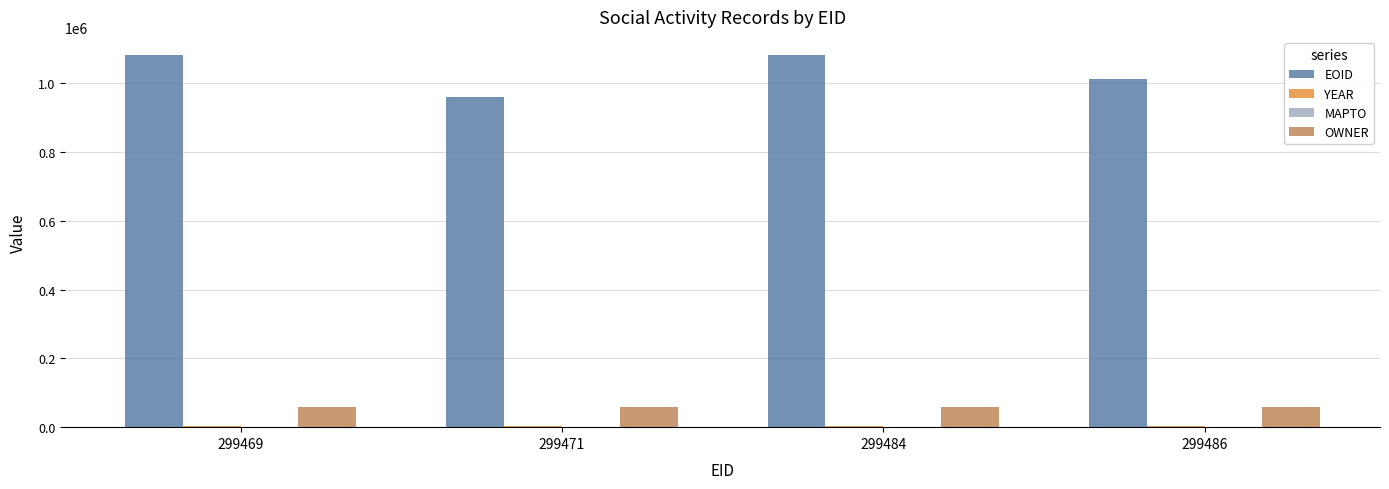

Which series has the largest total across all categories?

EOID